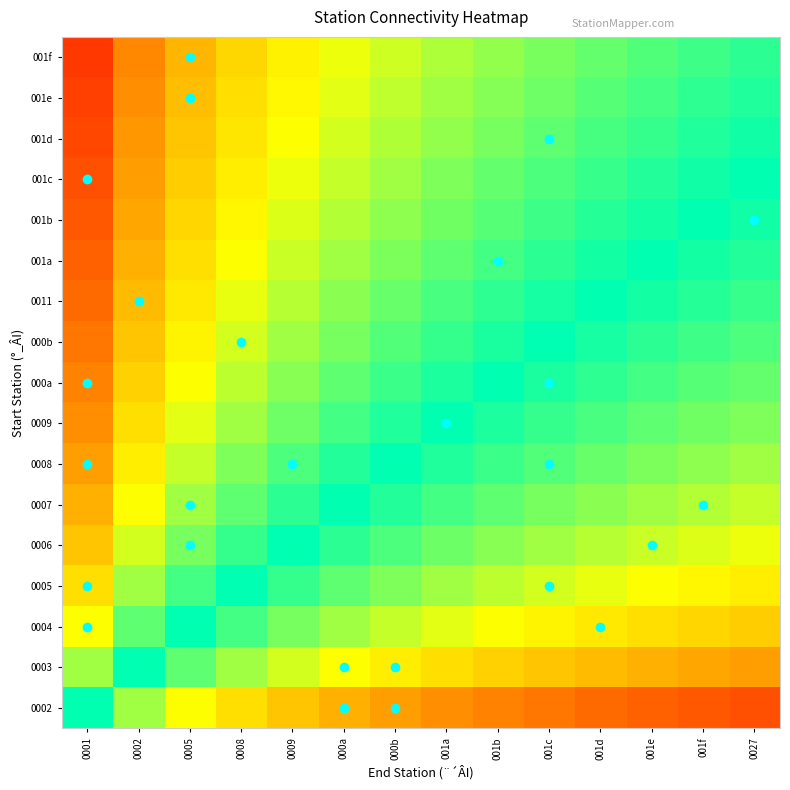

Reading left to right, extract all data points from this chart.

0002: 0001=0.5	0002=0.4	0005=0.3	0008=0.3	0009=0.3	000a=0.2	000b=0.2	001a=0.2	001b=0.2	001c=0.2	001d=0.1	001e=0.1	001f=0.1	0027=0.1
0003: 0001=0.6	0002=0.5	0005=0.4	0008=0.4	0009=0.4	000a=0.3	000b=0.3	001a=0.3	001b=0.3	001c=0.3	001d=0.2	001e=0.2	001f=0.2	0027=0.2
0004: 0001=0.7	0002=0.6	0005=0.5	0008=0.5	0009=0.4	000a=0.4	000b=0.4	001a=0.4	001b=0.3	001c=0.3	001d=0.3	001e=0.3	001f=0.3	0027=0.3
0005: 0001=0.7	0002=0.6	0005=0.5	0008=0.5	0009=0.5	000a=0.4	000b=0.4	001a=0.4	001b=0.4	001c=0.4	001d=0.3	001e=0.3	001f=0.3	0027=0.3
0006: 0001=0.7	0002=0.6	0005=0.6	0008=0.5	0009=0.5	000a=0.5	000b=0.4	001a=0.4	001b=0.4	001c=0.4	001d=0.4	001e=0.4	001f=0.4	0027=0.3
0007: 0001=0.8	0002=0.7	0005=0.6	0008=0.6	0009=0.5	000a=0.5	000b=0.5	001a=0.5	001b=0.4	001c=0.4	001d=0.4	001e=0.4	001f=0.4	0027=0.4
0008: 0001=0.8	0002=0.7	0005=0.6	0008=0.6	0009=0.6	000a=0.5	000b=0.5	001a=0.5	001b=0.5	001c=0.4	001d=0.4	001e=0.4	001f=0.4	0027=0.4
0009: 0001=0.8	0002=0.7	0005=0.6	0008=0.6	0009=0.6	000a=0.5	000b=0.5	001a=0.5	001b=0.5	001c=0.5	001d=0.5	001e=0.4	001f=0.4	0027=0.4
000a: 0001=0.8	0002=0.7	0005=0.7	0008=0.6	0009=0.6	000a=0.6	000b=0.5	001a=0.5	001b=0.5	001c=0.5	001d=0.5	001e=0.5	001f=0.4	0027=0.4
000b: 0001=0.8	0002=0.7	0005=0.7	0008=0.6	0009=0.6	000a=0.6	000b=0.6	001a=0.5	001b=0.5	001c=0.5	001d=0.5	001e=0.5	001f=0.5	0027=0.4
0011: 0001=0.9	0002=0.8	0005=0.7	0008=0.7	0009=0.6	000a=0.6	000b=0.6	001a=0.5	001b=0.5	001c=0.5	001d=0.5	001e=0.5	001f=0.5	0027=0.5
001a: 0001=0.9	0002=0.8	0005=0.7	0008=0.7	0009=0.6	000a=0.6	000b=0.6	001a=0.6	001b=0.5	001c=0.5	001d=0.5	001e=0.5	001f=0.5	0027=0.5
001b: 0001=0.9	0002=0.8	0005=0.7	0008=0.7	0009=0.6	000a=0.6	000b=0.6	001a=0.6	001b=0.6	001c=0.5	001d=0.5	001e=0.5	001f=0.5	0027=0.5
001c: 0001=0.9	0002=0.8	0005=0.7	0008=0.7	0009=0.7	000a=0.6	000b=0.6	001a=0.6	001b=0.6	001c=0.6	001d=0.5	001e=0.5	001f=0.5	0027=0.5
001d: 0001=0.9	0002=0.8	0005=0.7	0008=0.7	0009=0.7	000a=0.6	000b=0.6	001a=0.6	001b=0.6	001c=0.6	001d=0.5	001e=0.5	001f=0.5	0027=0.5
001e: 0001=0.9	0002=0.8	0005=0.8	0008=0.7	0009=0.7	000a=0.6	000b=0.6	001a=0.6	001b=0.6	001c=0.6	001d=0.6	001e=0.5	001f=0.5	0027=0.5
001f: 0001=0.9	0002=0.8	0005=0.8	0008=0.7	0009=0.7	000a=0.7	000b=0.6	001a=0.6	001b=0.6	001c=0.6	001d=0.6	001e=0.6	001f=0.5	0027=0.5